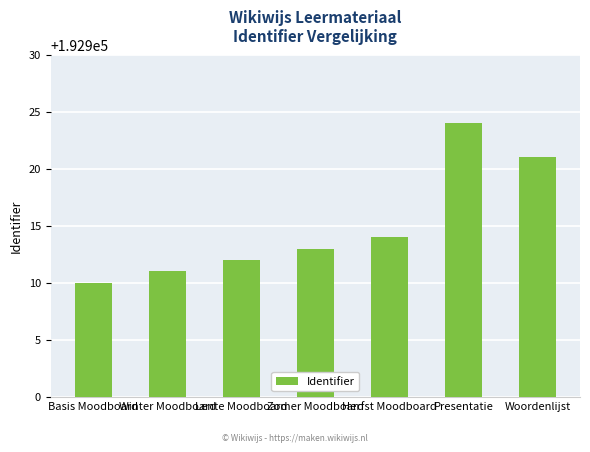

How many distinct data groups are displayed?

1